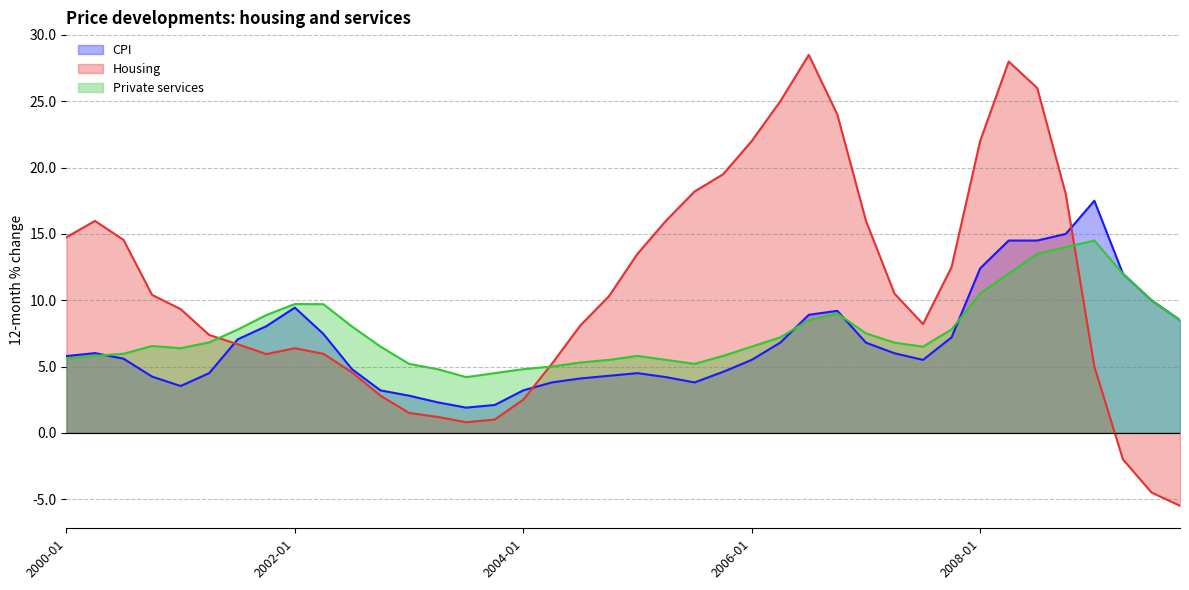

What is the average value of the Private services series?

7.6